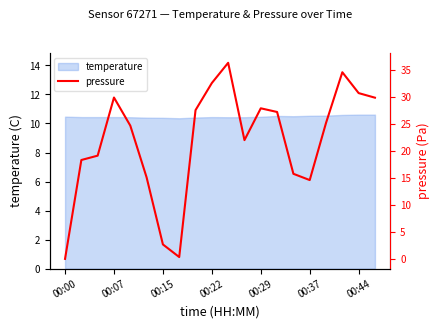

At which category does the data reach its first local peak?

00:07